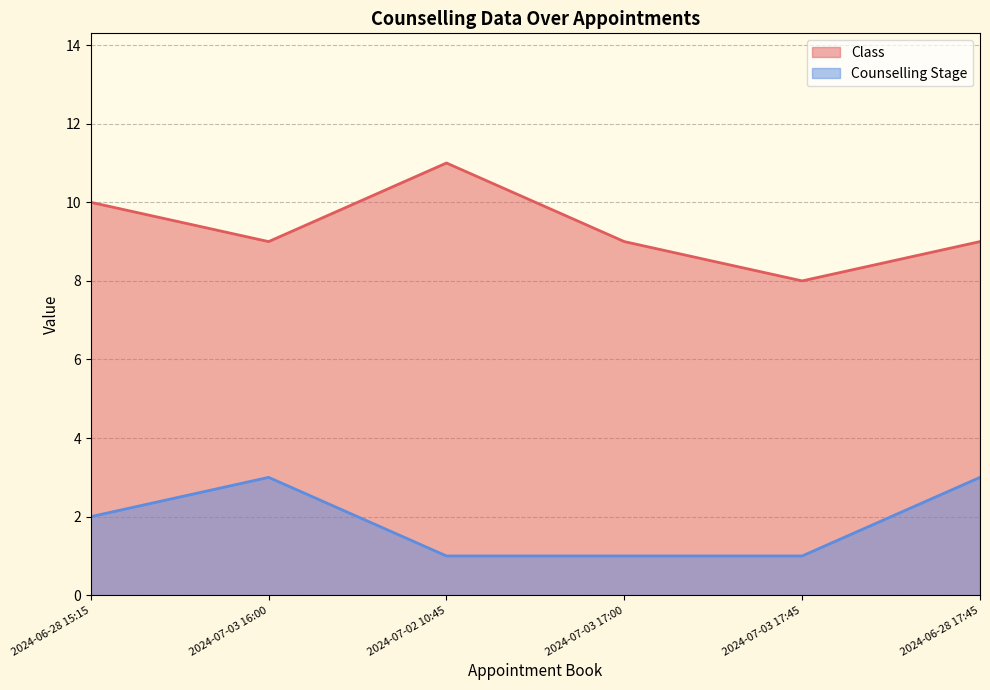

Does the chart have visible grid lines?

Yes